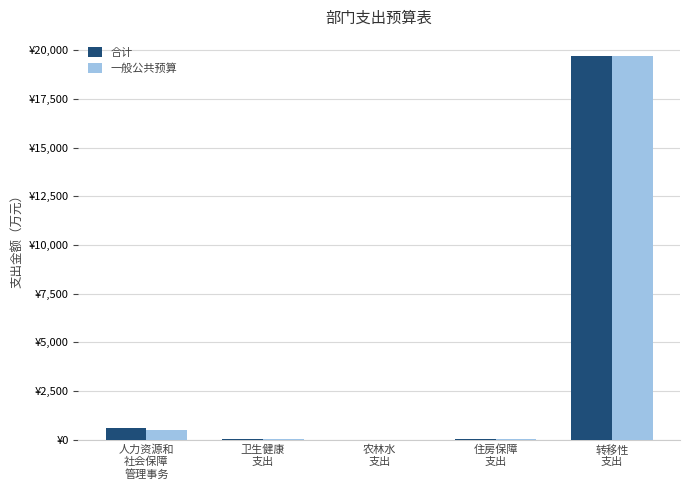

What is the total value across all series at 人力资源和
社会保障
管理事务?

1152.3